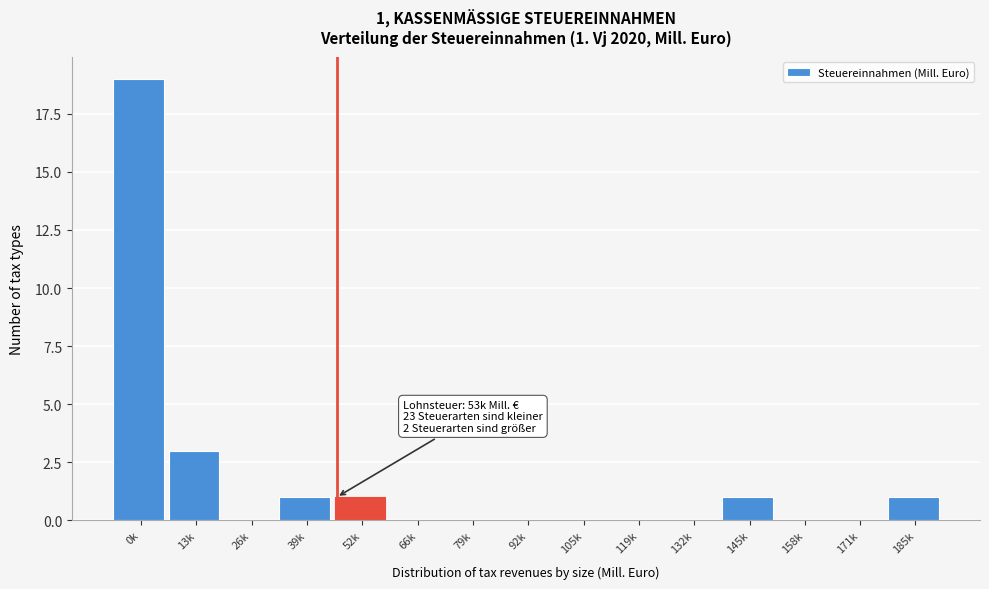

Reading left to right, extract all data points from this chart.

0k=19	13k=3	26k=0	39k=1	52k=1	66k=0	79k=0	92k=0	105k=0	119k=0	132k=0	145k=1	158k=0	171k=0	185k=1